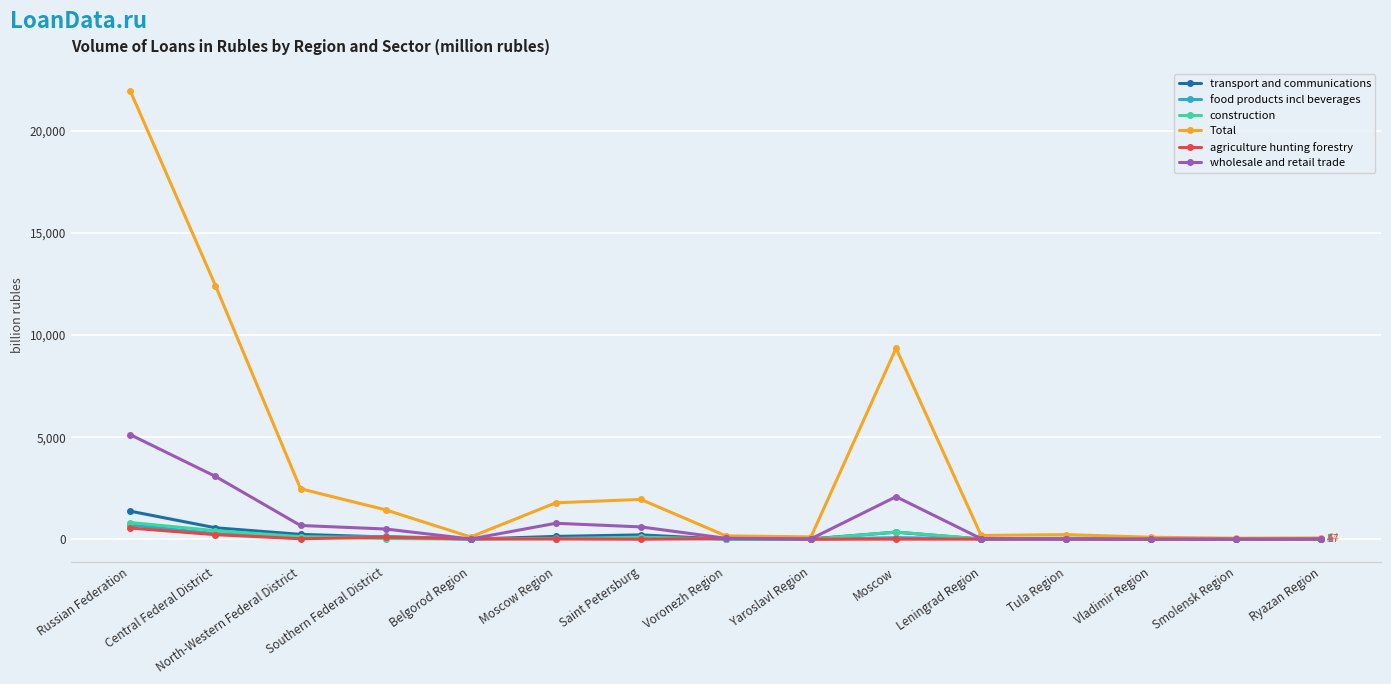

Which series has the largest range (max minus min)?

Total